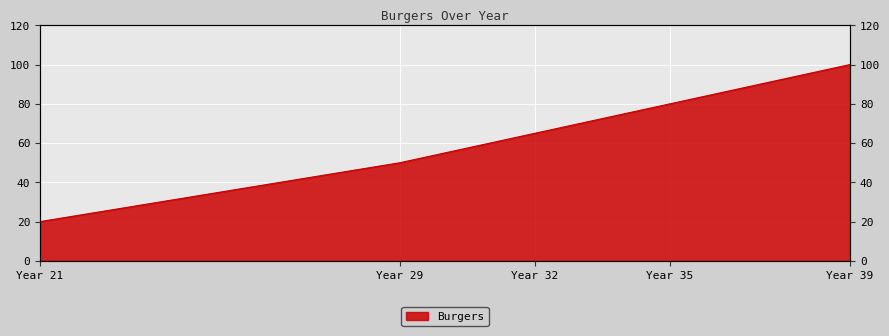

Which label corresponds to the largest value in the chart?

Year 39